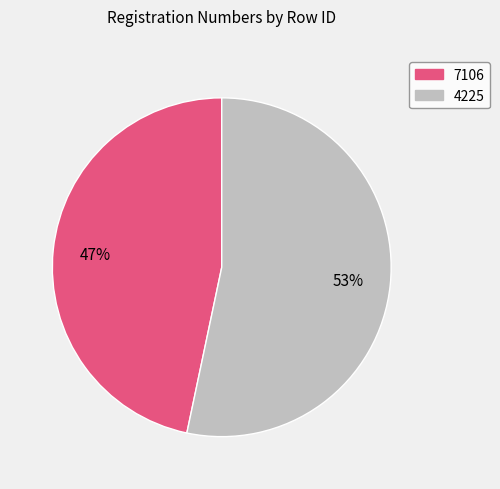

To the nearest percent, what is the average slice percentage?

50%